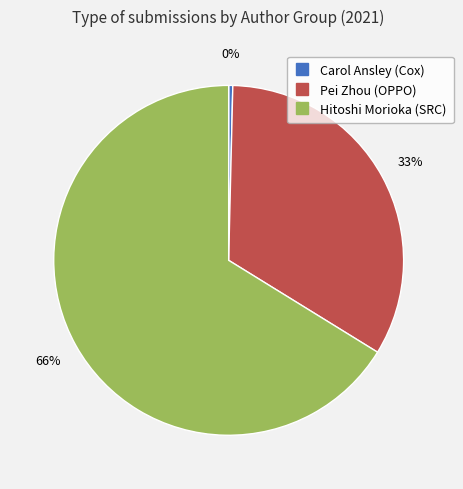

To the nearest percent, what is the average slice percentage?

33%